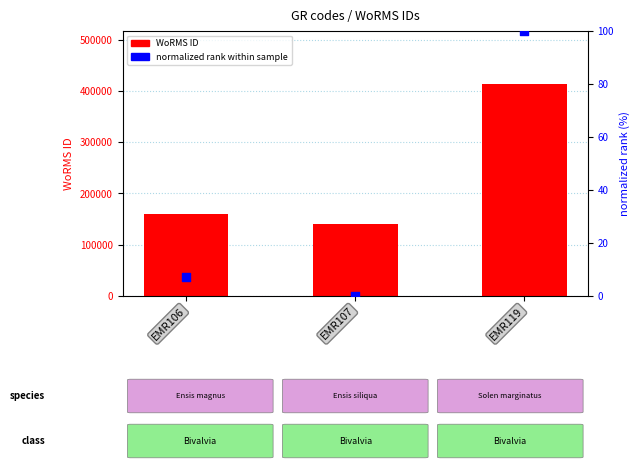

Which series has the widest spread of Y values?

WoRMS ID